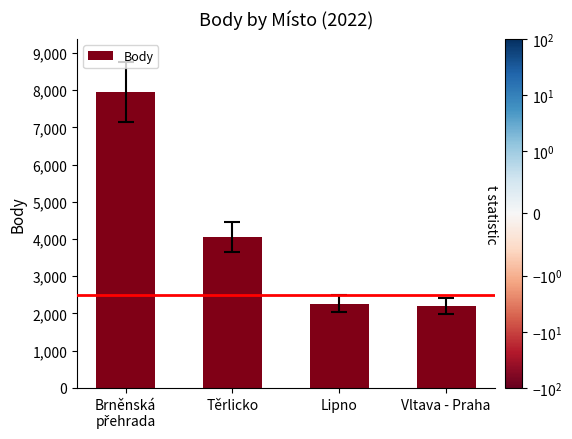

Reading left to right, what are all the values shown in this chart?

7950	4064	2260	2204